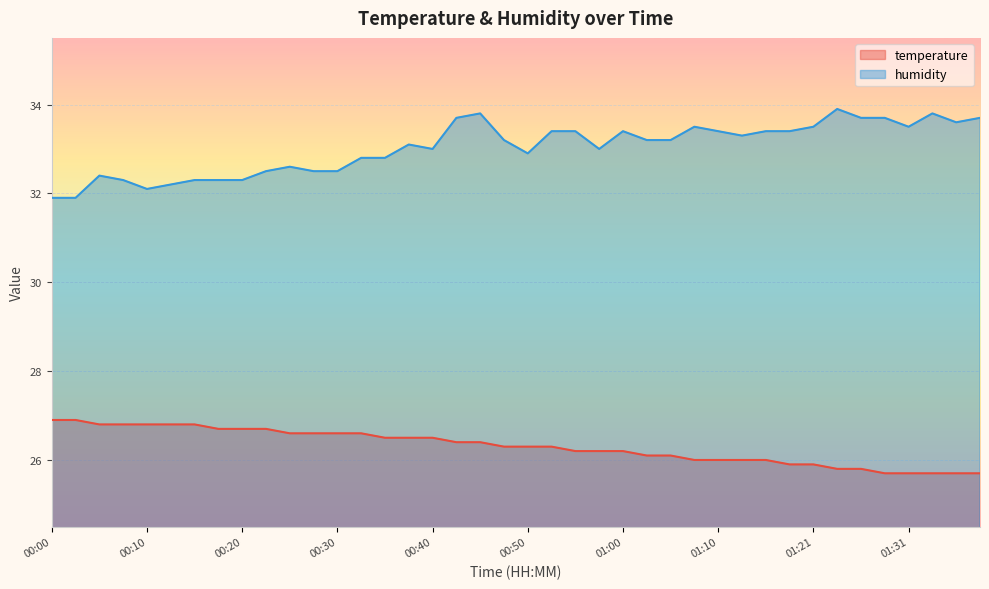

What is the label of the 25th point from the right?

00:37